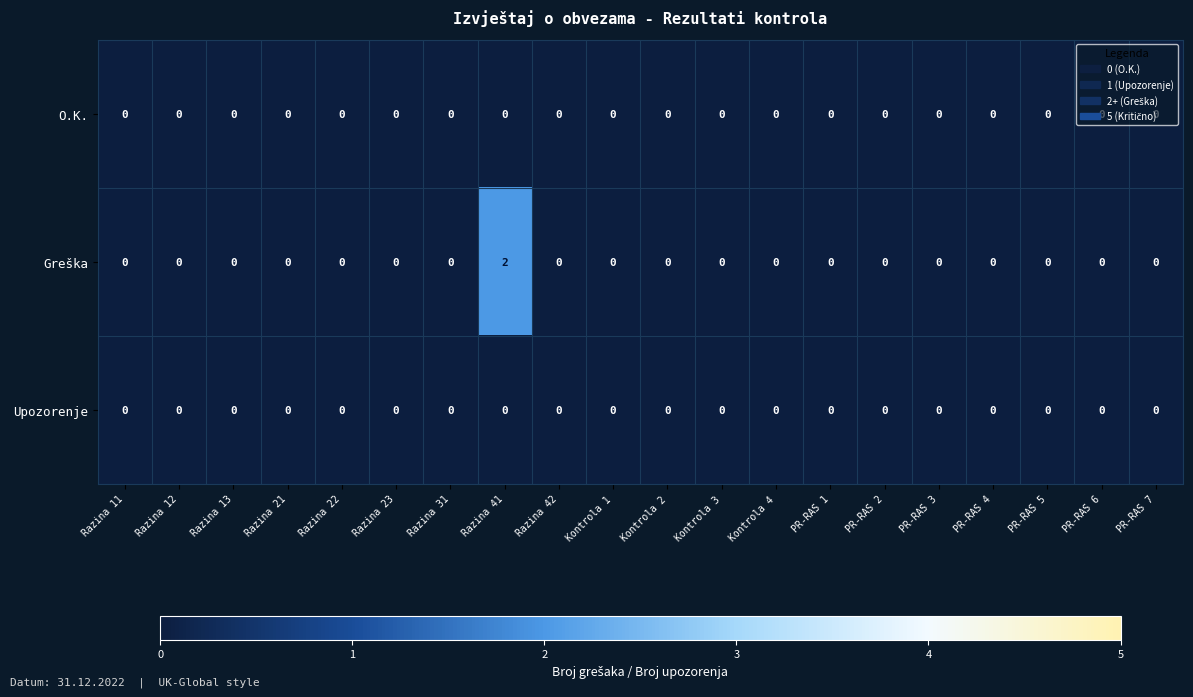

Which category has the highest value across all series?

Razina 41